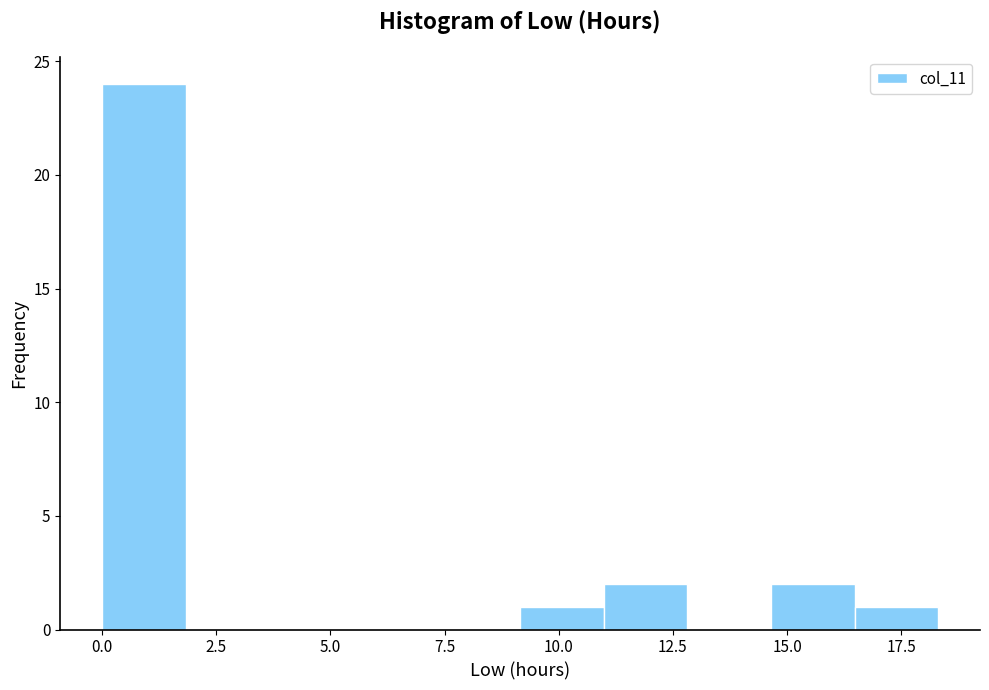

Around what value on the x-axis is the tallest bar? Give the approximate position of its centre, as read against the axis.

1.0